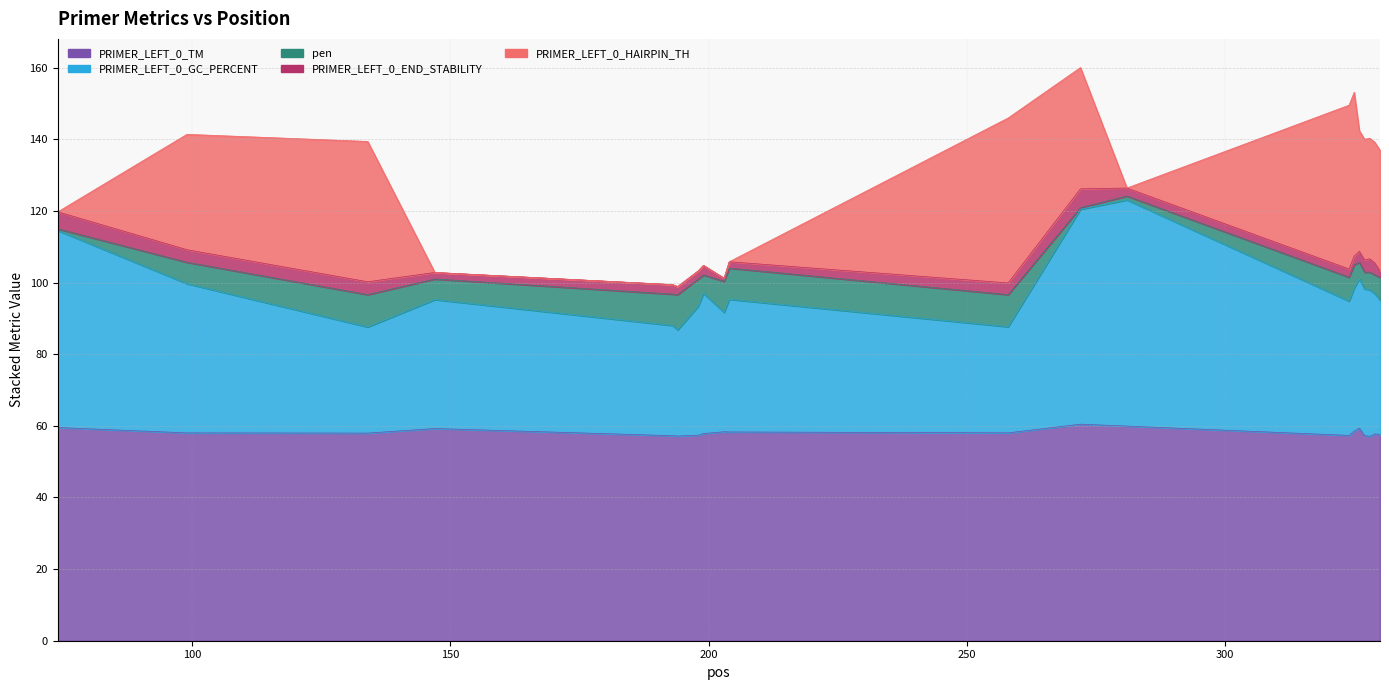

How many intersections are there between PRIMER_LEFT_0_GC_PERCENT and PRIMER_LEFT_0_HAIRPIN_TH?

6